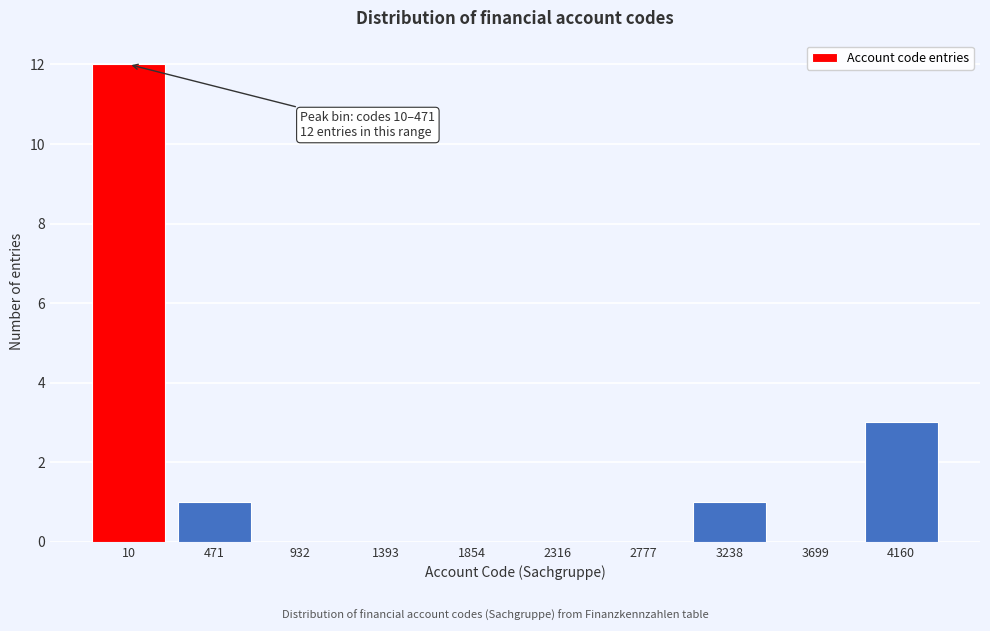

Reading left to right, list all the values displayed in this chart.

10=12	471=1	932=0	1393=0	1854=0	2316=0	2777=0	3238=1	3699=0	4160=3